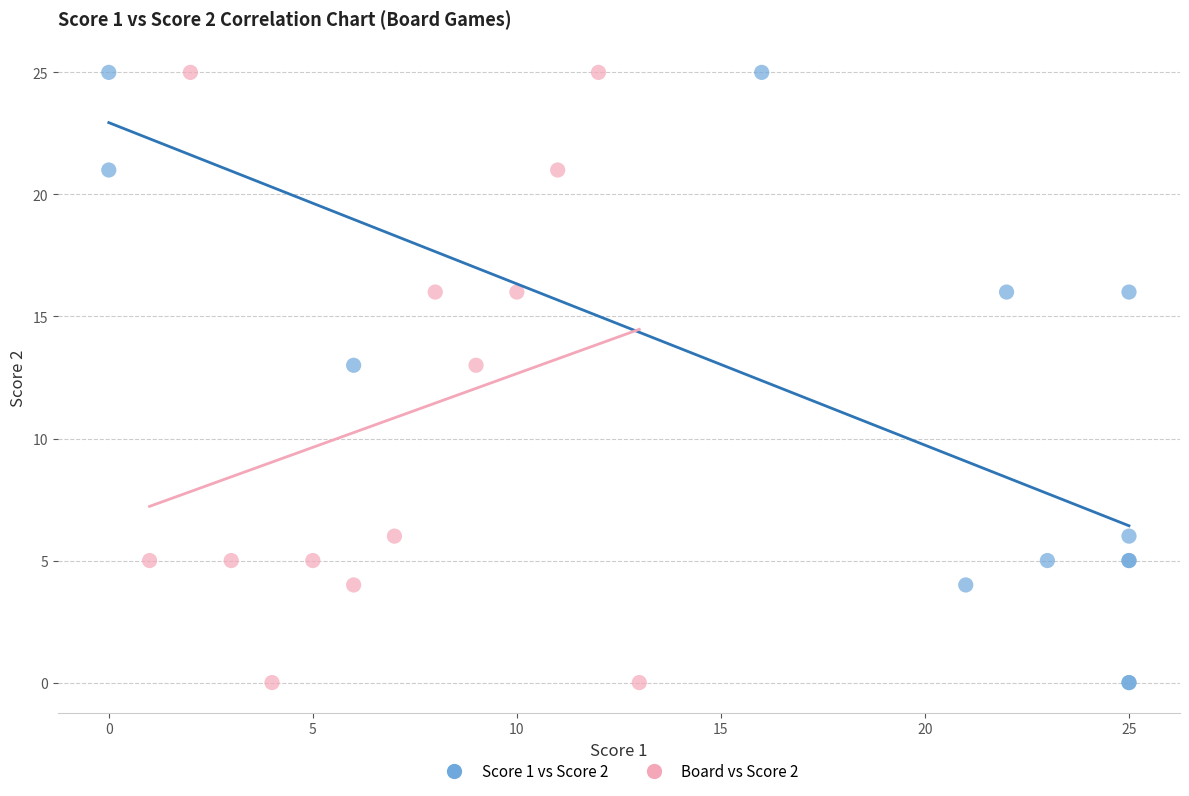

What are all the series names shown in the legend?

Score 1 vs Score 2, Board vs Score 2